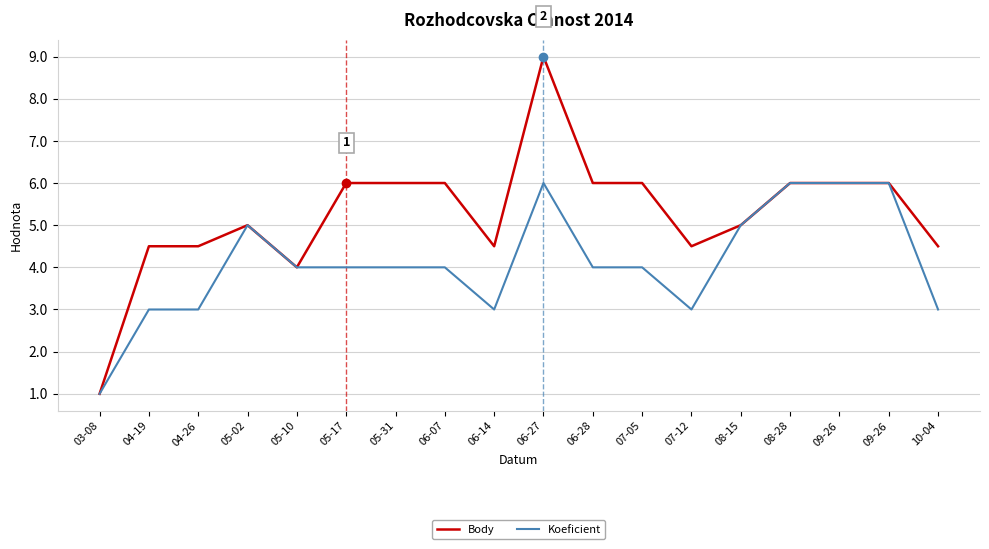

What is the maximum value shown in the chart?

9.0